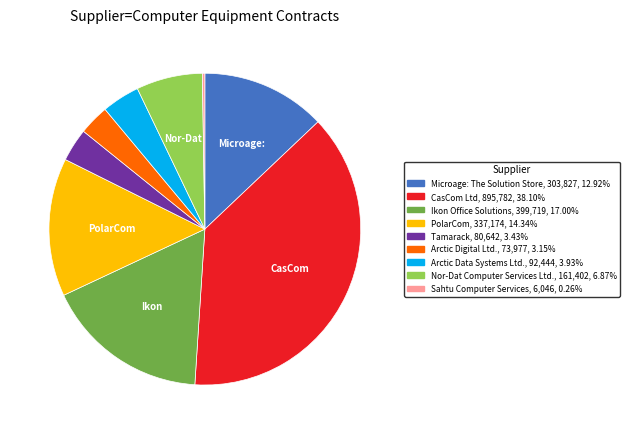

Is there any slice that represents more than half of the pie?

No